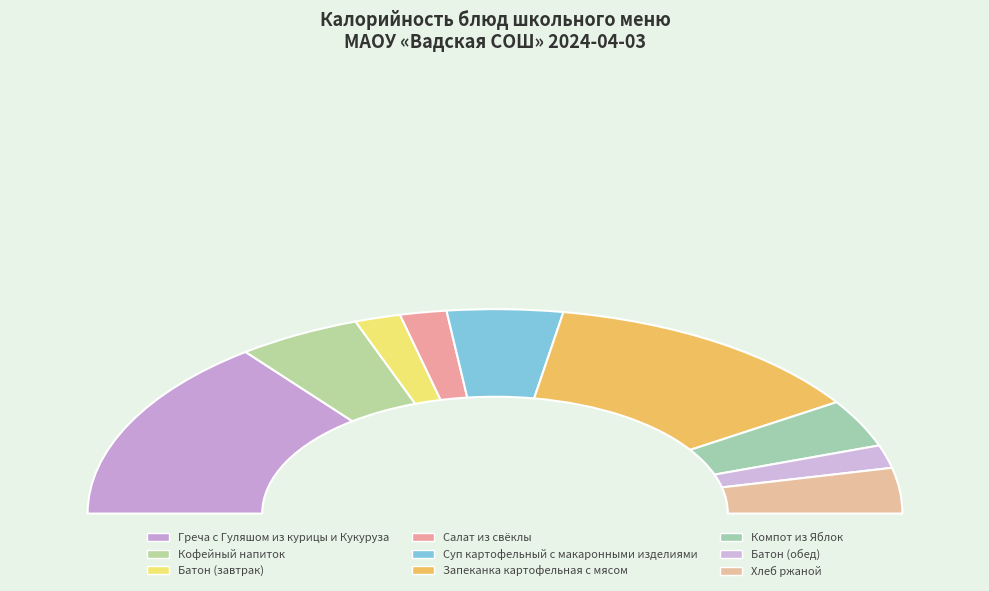

Rank the categories by value from highest to lowest.

Греча с Гуляшом из курицы и Кукуруза, Запеканка картофельная с мясом, Кофейный напиток, Суп картофельный с макаронными изделиями, Компот из Яблок, Хлеб ржаной, Салат из свёклы, Батон (завтрак), Батон (обед)